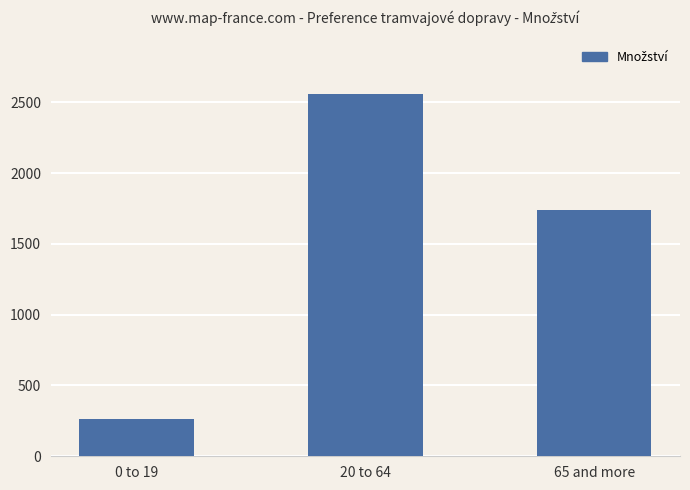

What is the label of the 3rd bar from the left?

65 and more